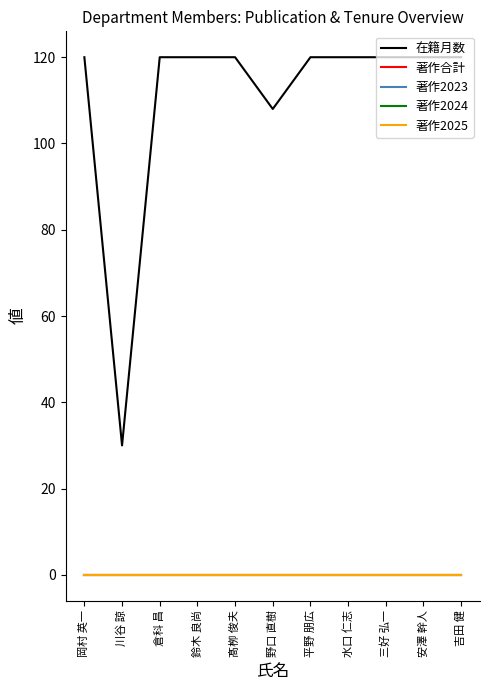

Does the chart have visible grid lines?

No